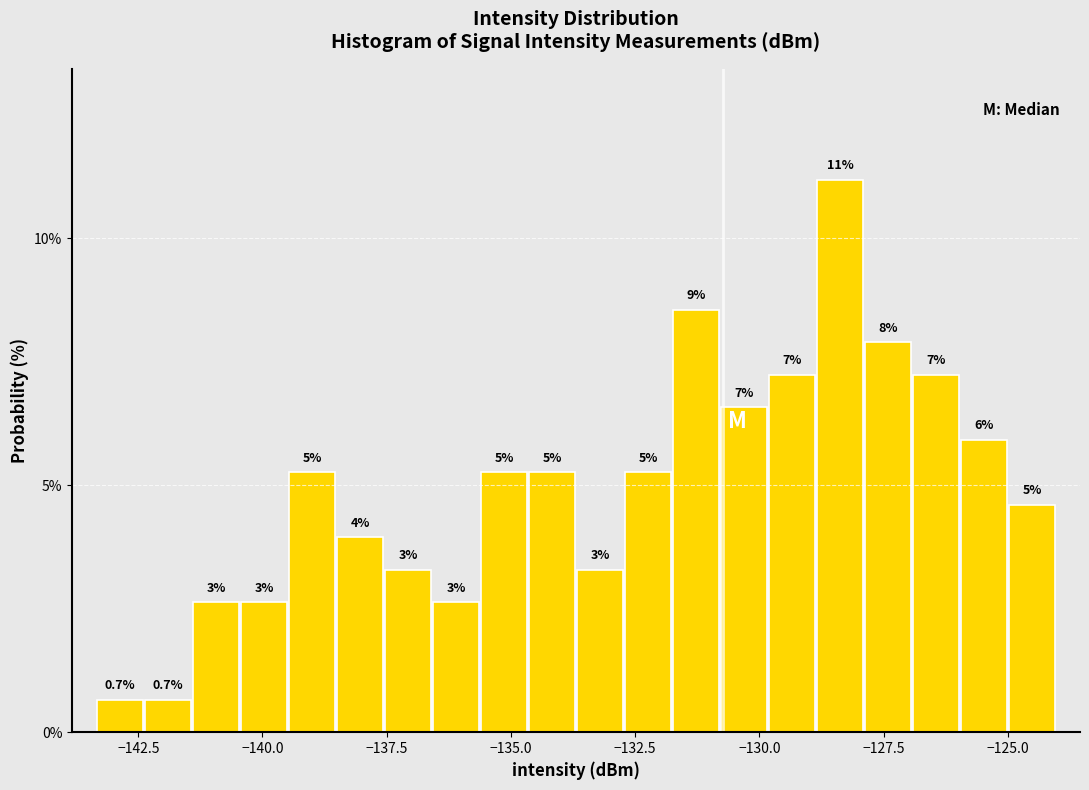

Read against the x-axis, roughly where is the centre of the tallest bar?

-128.5